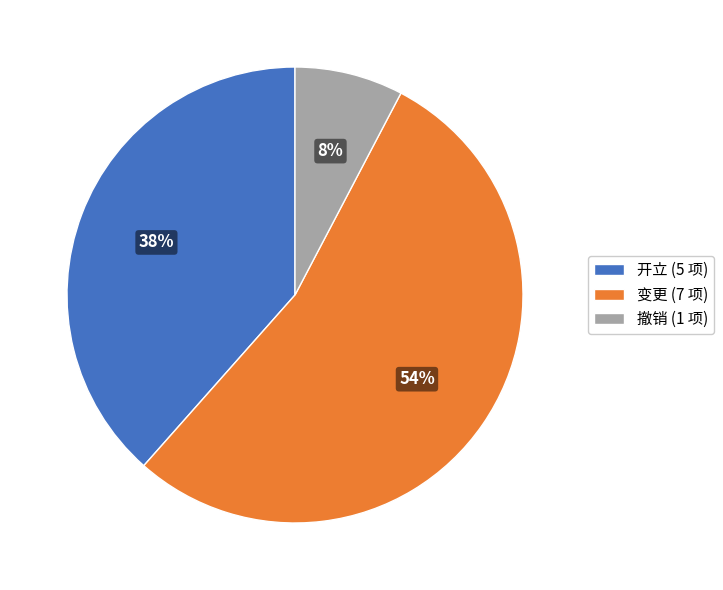

Do 变更 and 开立 together represent more than half of the pie?

Yes